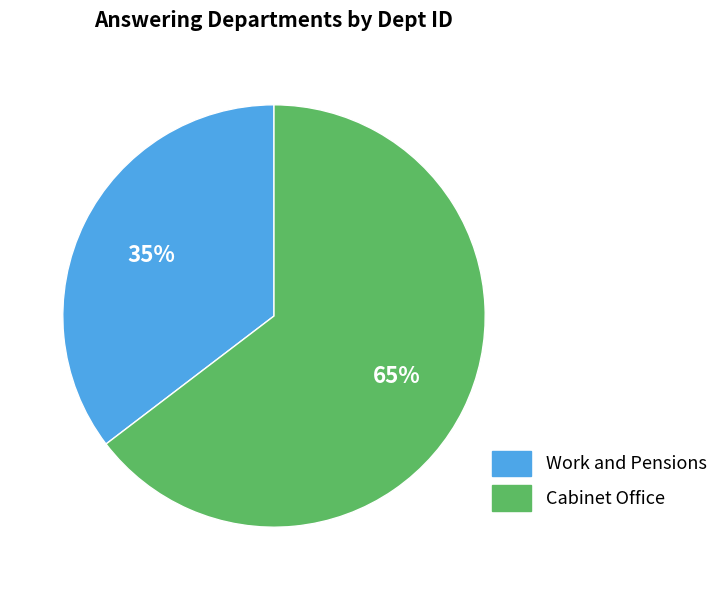

Is there any slice that represents more than half of the pie?

Yes